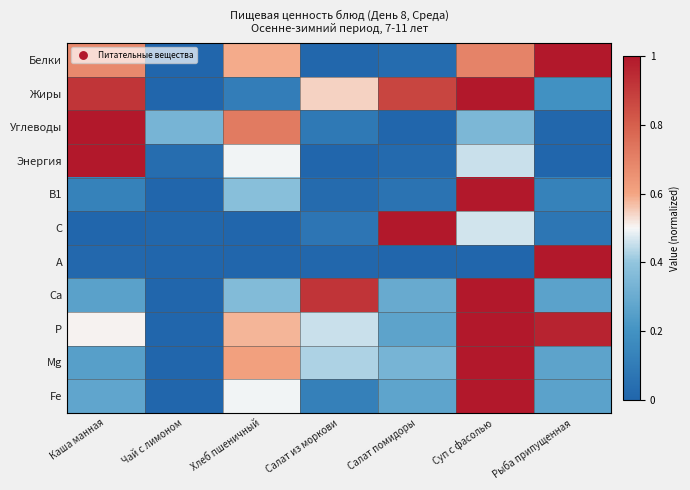

At Салат помидоры, list the series in order from smallest to largest.

Углеводы, А, Энергия, Белки, В1, Р, Fe, Са, Mg, Жиры, С